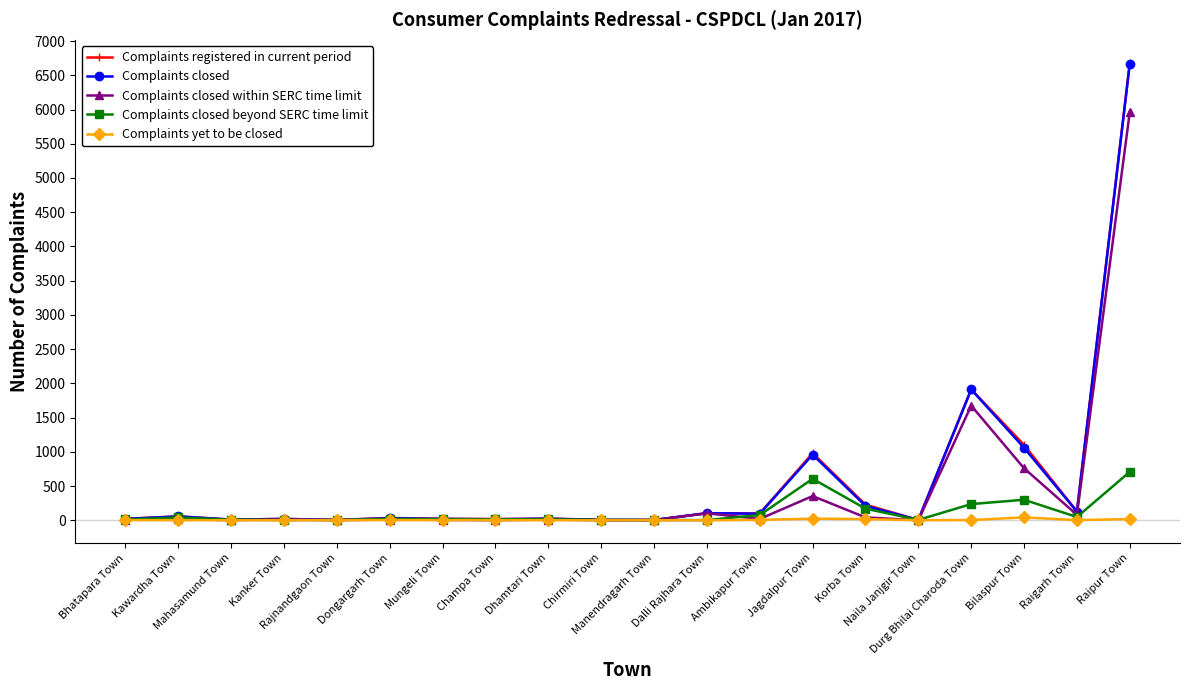

What are all the series names shown in the legend?

Complaints registered in current period, Complaints closed, Complaints closed within SERC time limit, Complaints closed beyond SERC time limit, Complaints yet to be closed